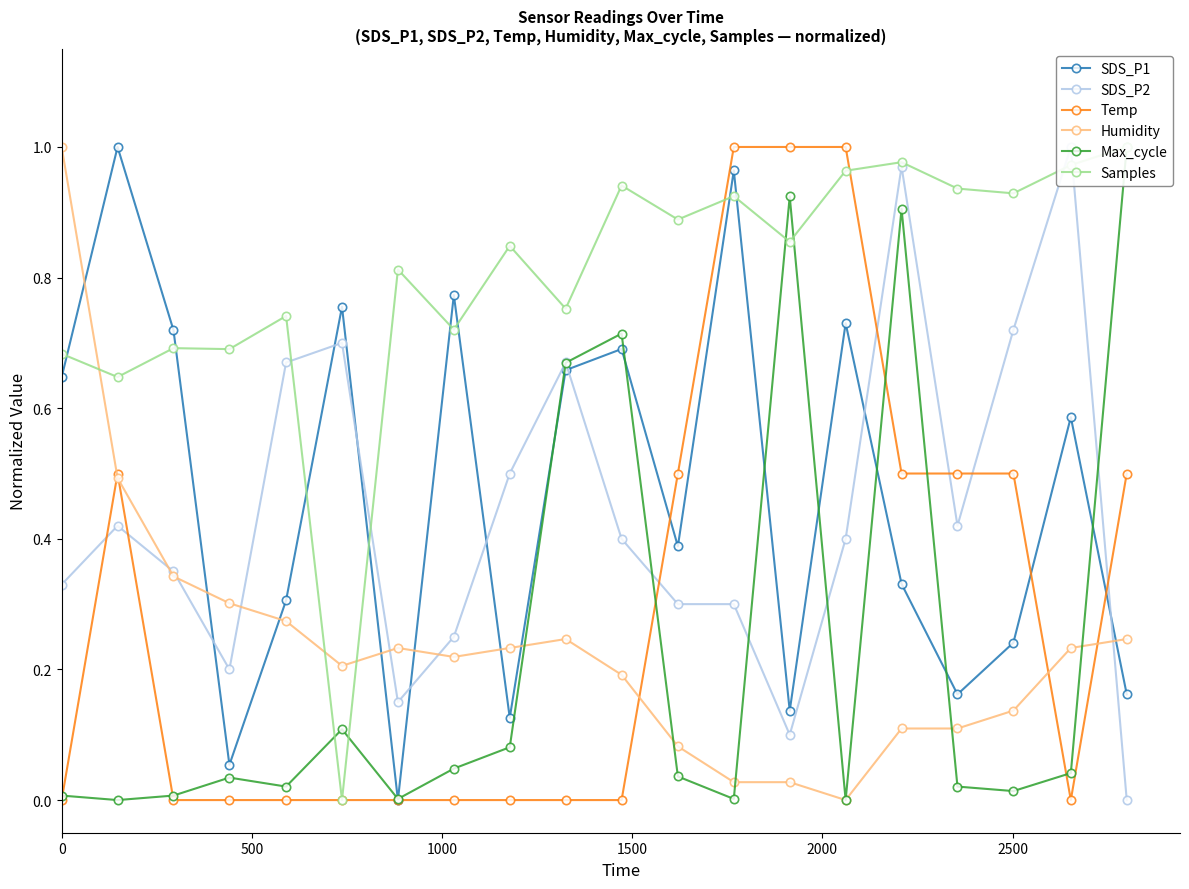

True or false: SDS_P1 has more than 2 points higher than both neighbors.

True